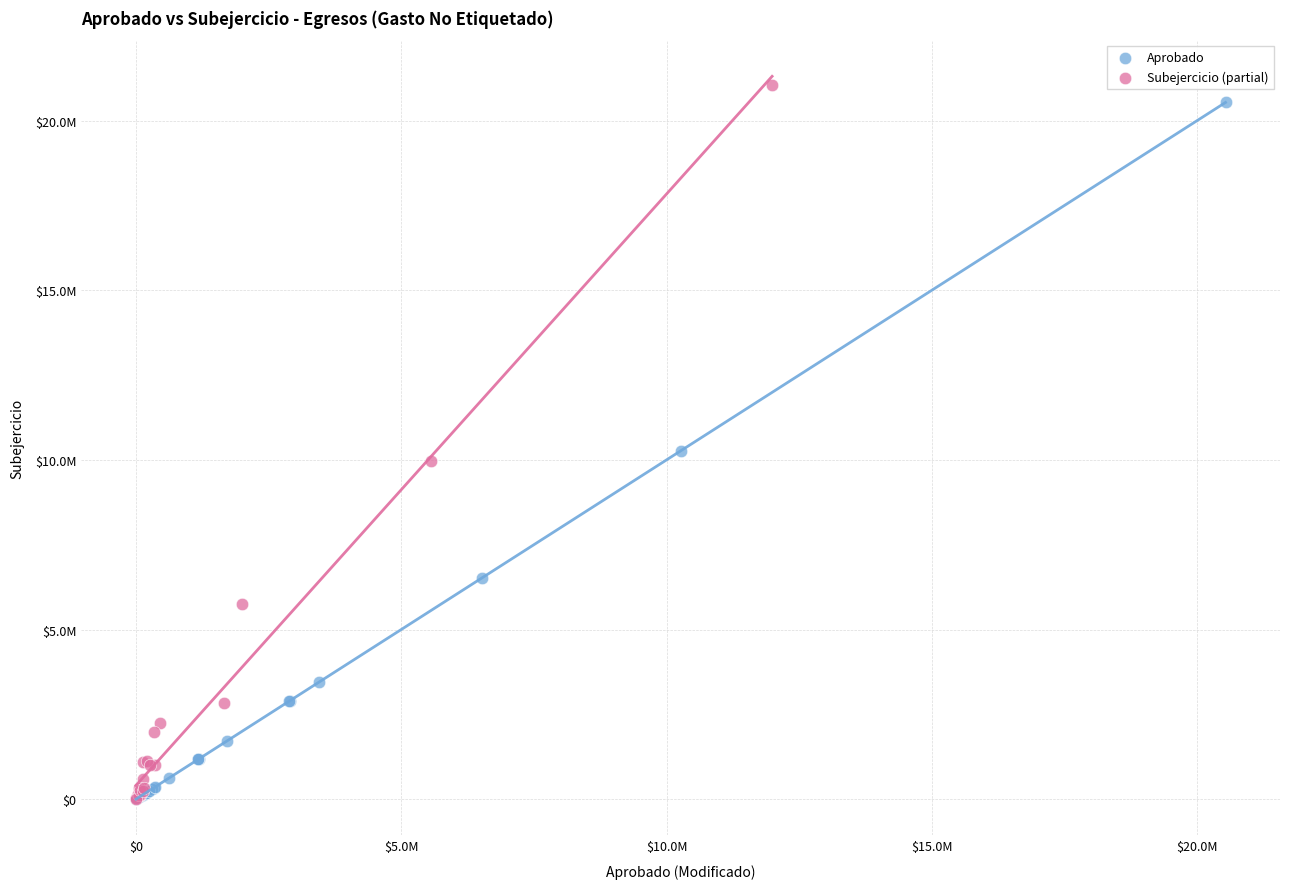

What are all the series names shown in the legend?

Aprobado, Subejercicio (partial)